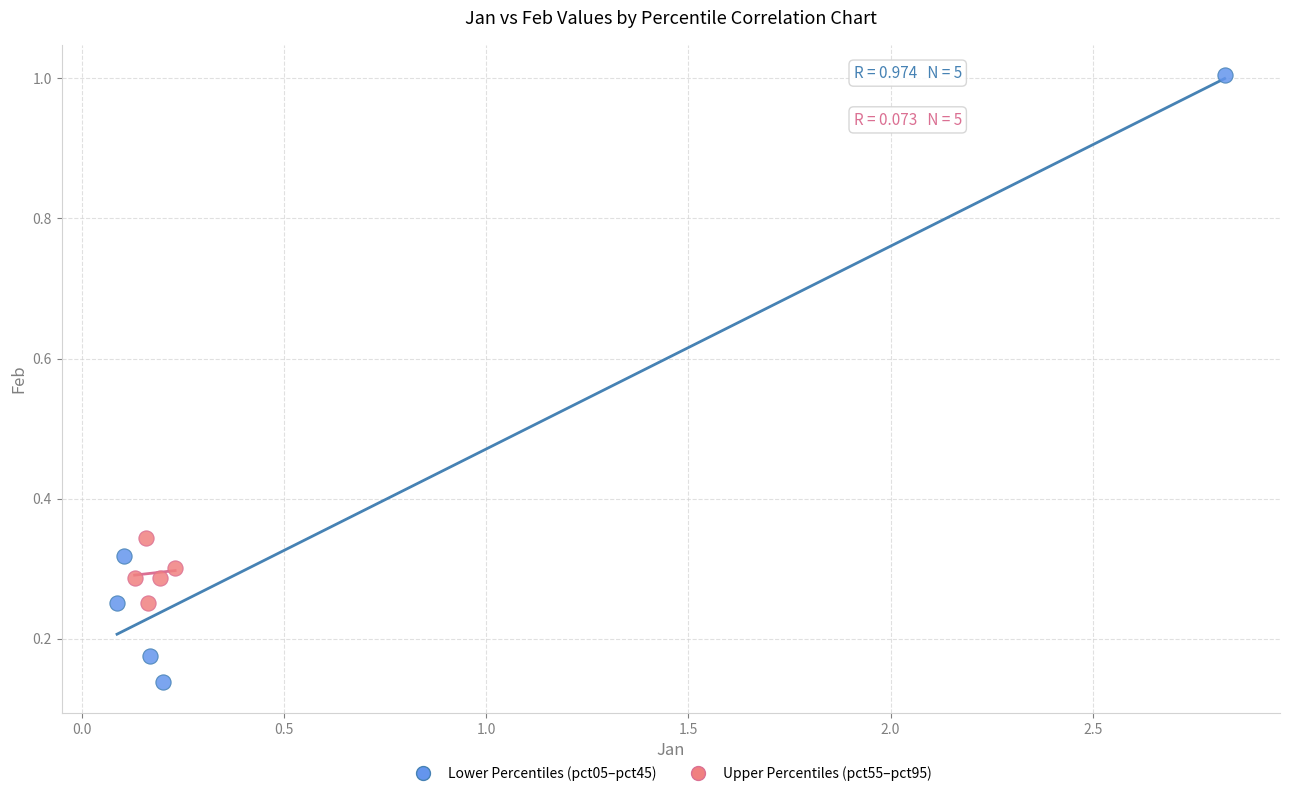

Which series reaches the maximum Y coordinate?

Lower Percentiles (pct05–pct45)